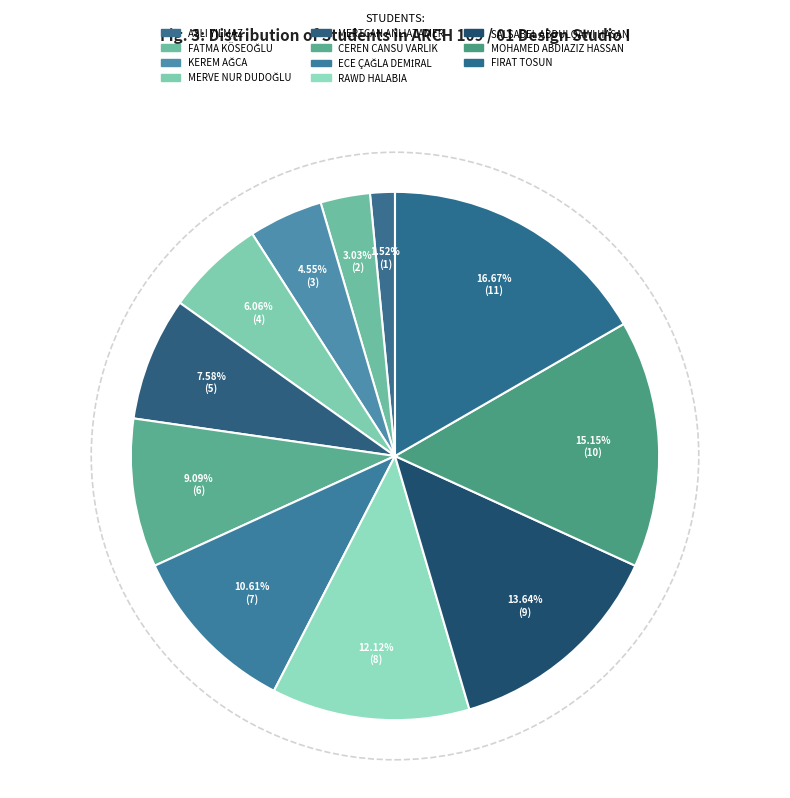

Is it true that MERTCAN ANLIATAMER is 1% of the pie?

False